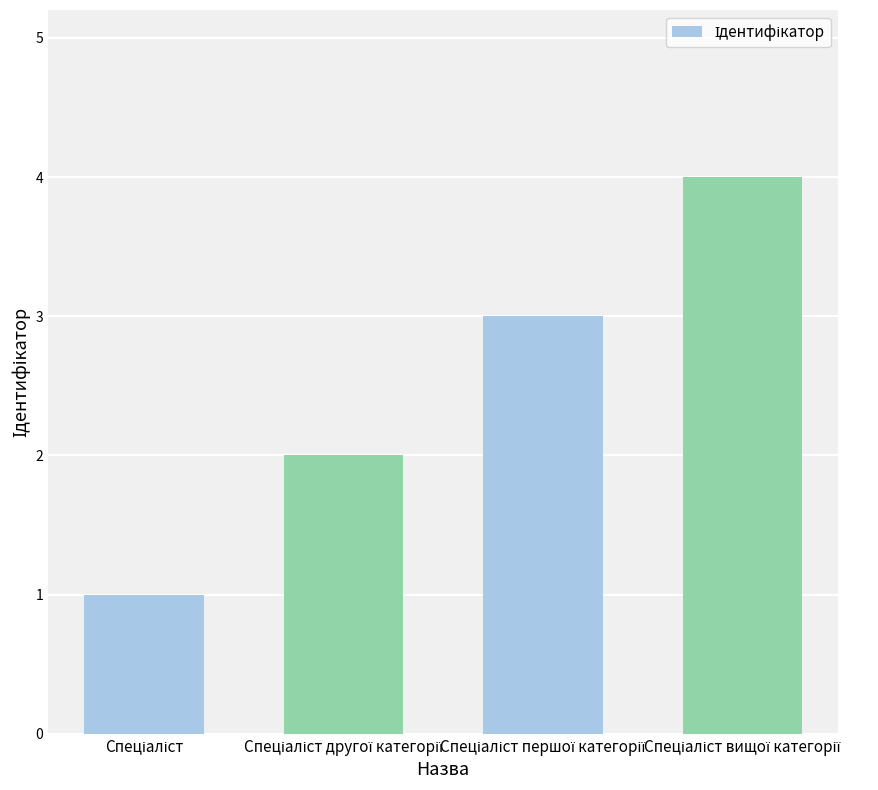

What is the smallest value displayed?

1